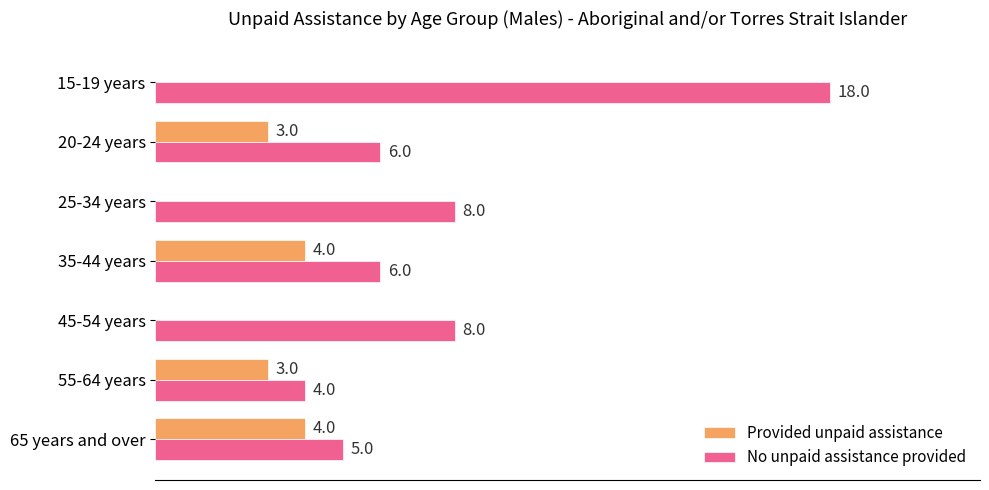

Between 15-19 years and 35-44 years, which series saw the biggest shift?

No unpaid assistance provided